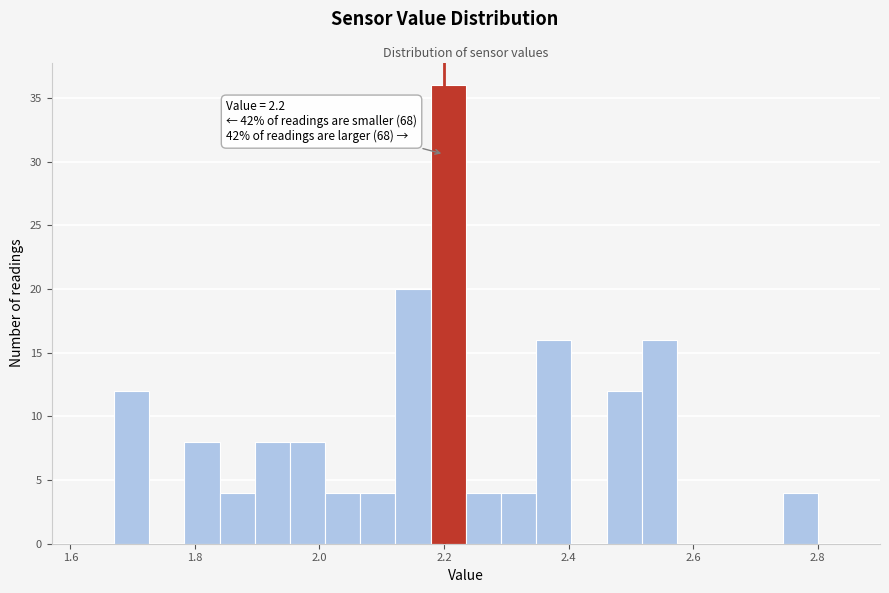

Around what value on the x-axis is the tallest bar? Give the approximate position of its centre, as read against the axis.

2.20